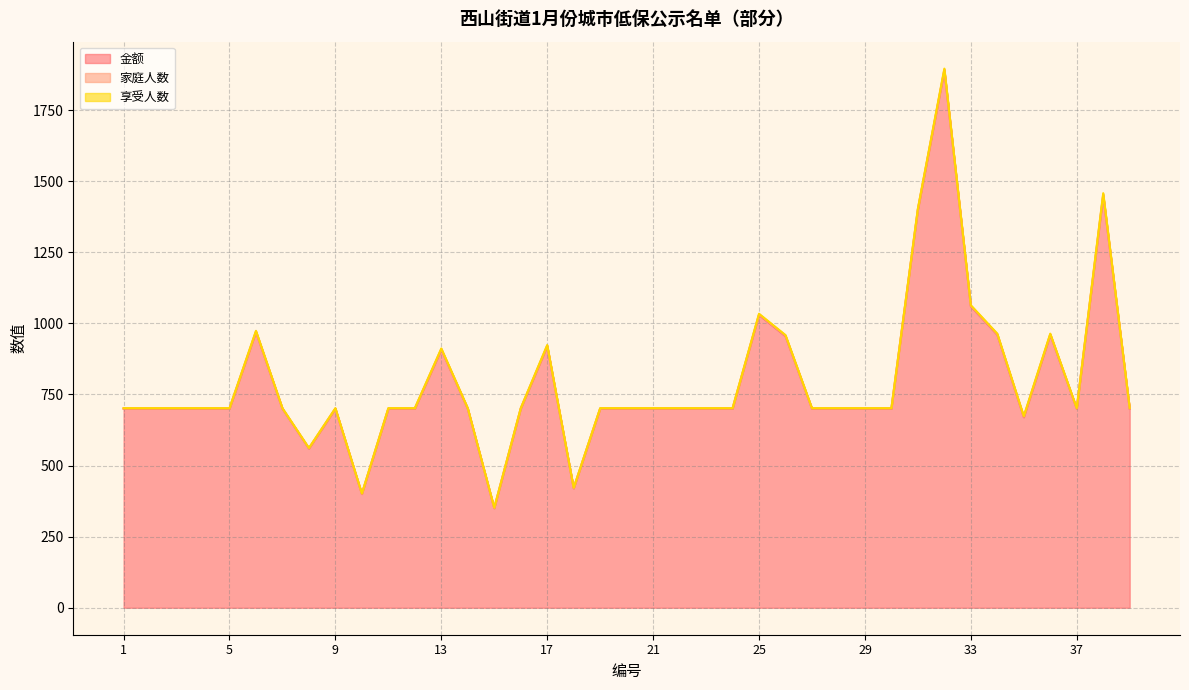

Reading left to right, transcribe all the data shown in this chart.

金额: 700	700	700	700	700	970	700	560	700	400	700	700	908	700	350	700	920	420	700	700	700	700	700	700	1030	955	700	700	700	700	1400	1890	1060	960	670	960	700	1450	700
家庭人数: 1	1	1	1	1	2	1	1	1	1	1	1	2	1	1	1	2	1	1	1	1	1	1	1	2	2	1	1	1	1	2	3	2	2	2	2	1	4	1
享受人数: 1	1	1	1	1	2	1	1	1	1	1	1	2	1	1	1	2	1	1	1	1	1	1	1	2	2	1	1	1	1	2	3	2	2	2	2	1	4	1